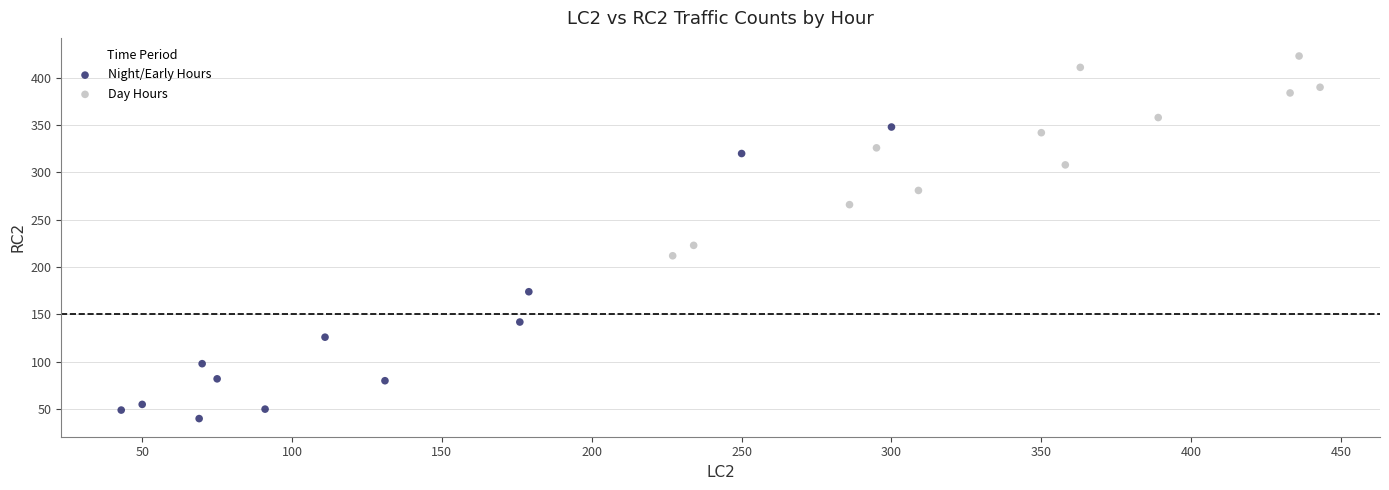

Which series reaches the maximum Y coordinate?

Day Hours